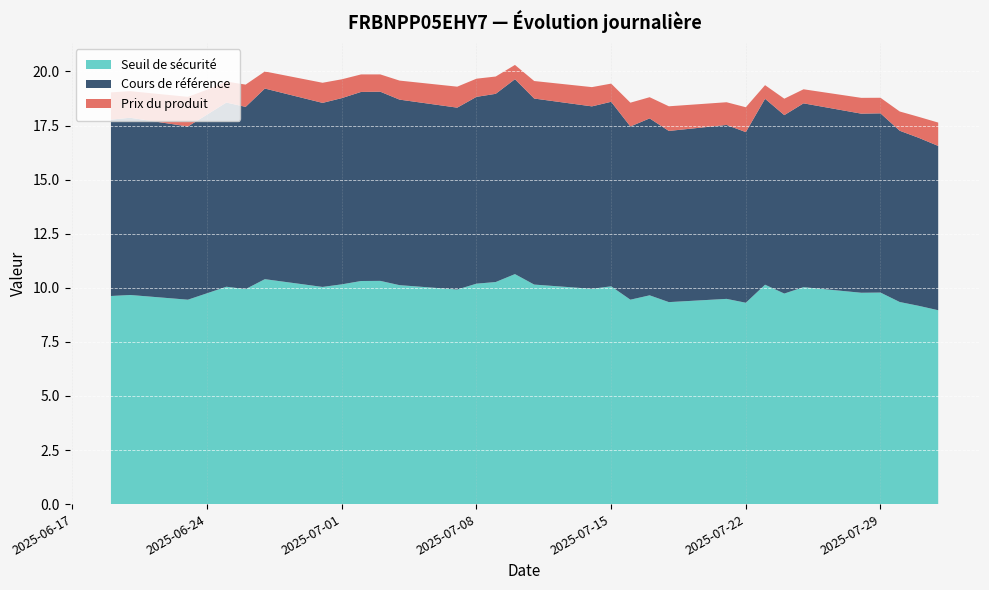

What is the maximum value for Seuil de sécurité?

10.6